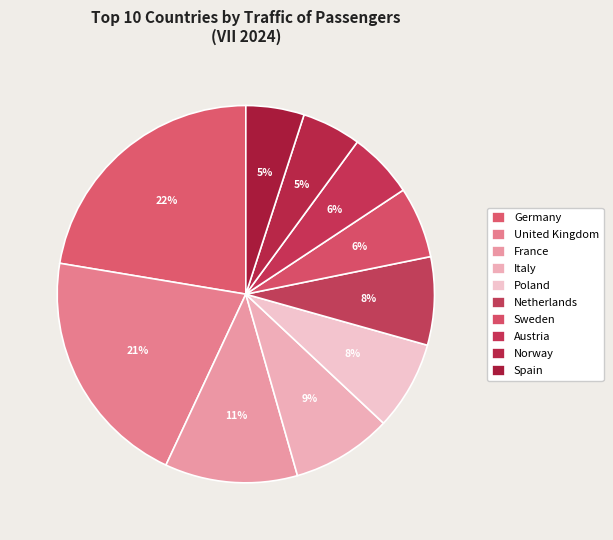

Which slice is the smallest?

Spain